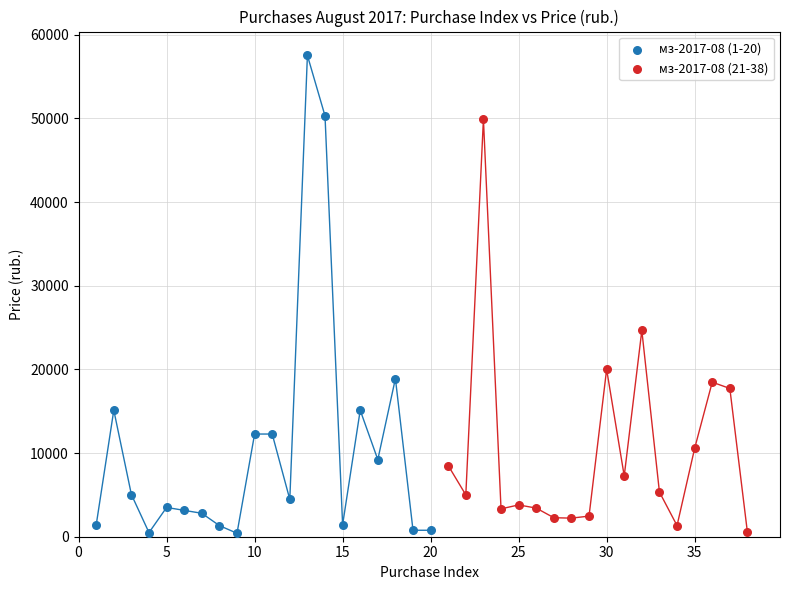

Which series contains the highest Y value?

мз-2017-08 (1-20)